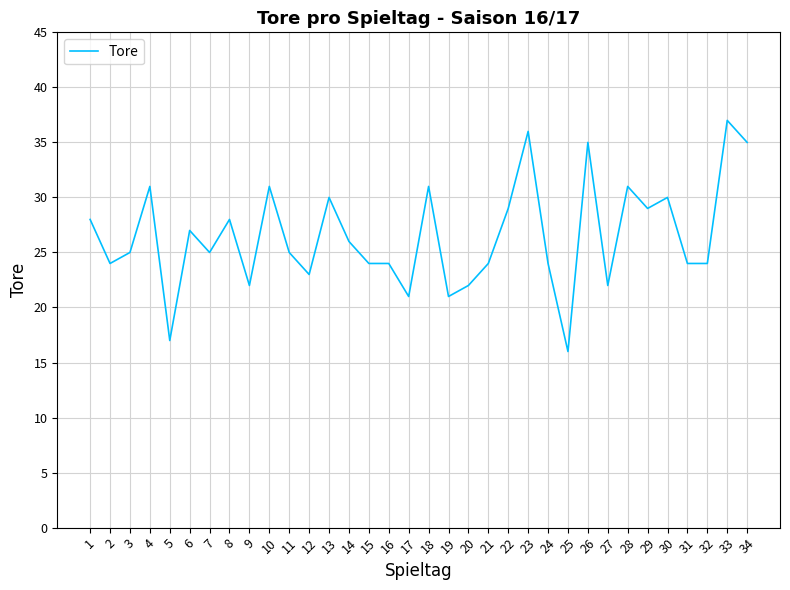

Where does the data first go above 25?

1